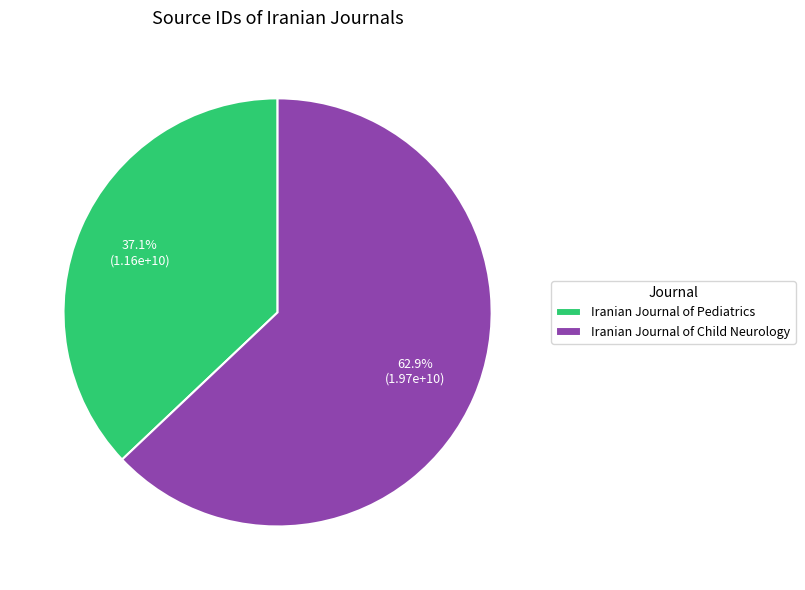

Between Iranian Journal of Pediatrics and Iranian Journal of Child Neurology, which is larger?

Iranian Journal of Child Neurology